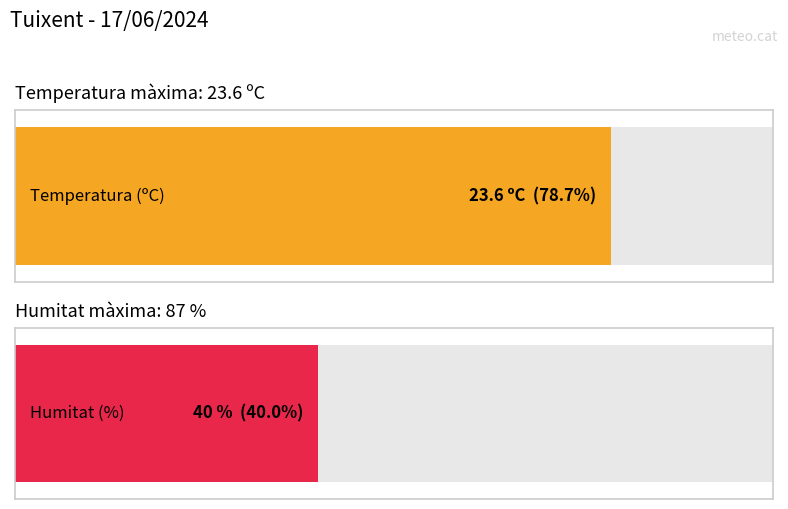

What are all the series names shown in the legend?

Temperatura (ºC), Humitat (%)